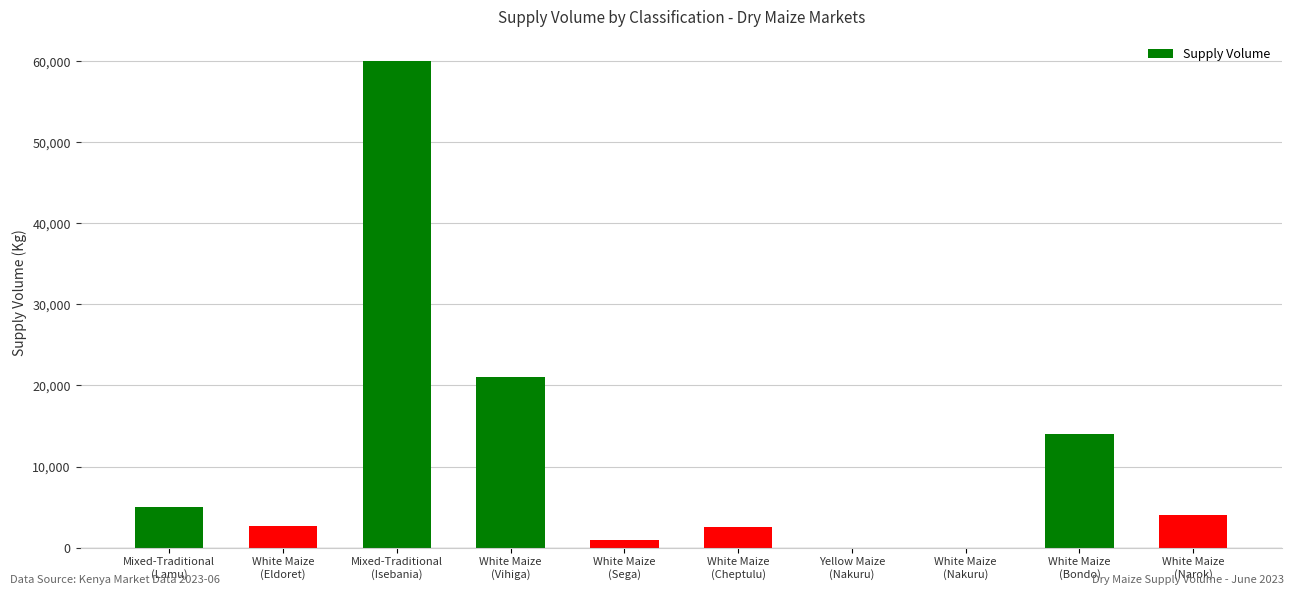

What is the sum of all values?

110200